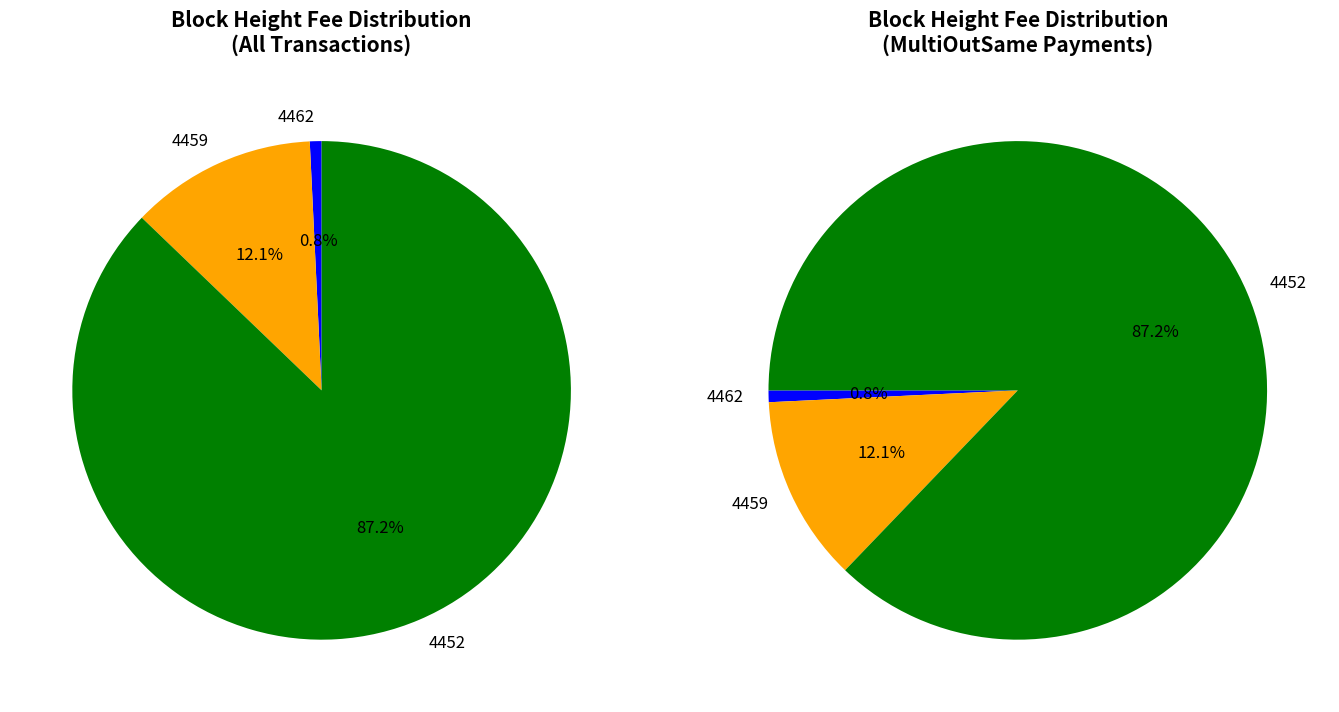

Which has a higher value, 4452 or 4462?

4452